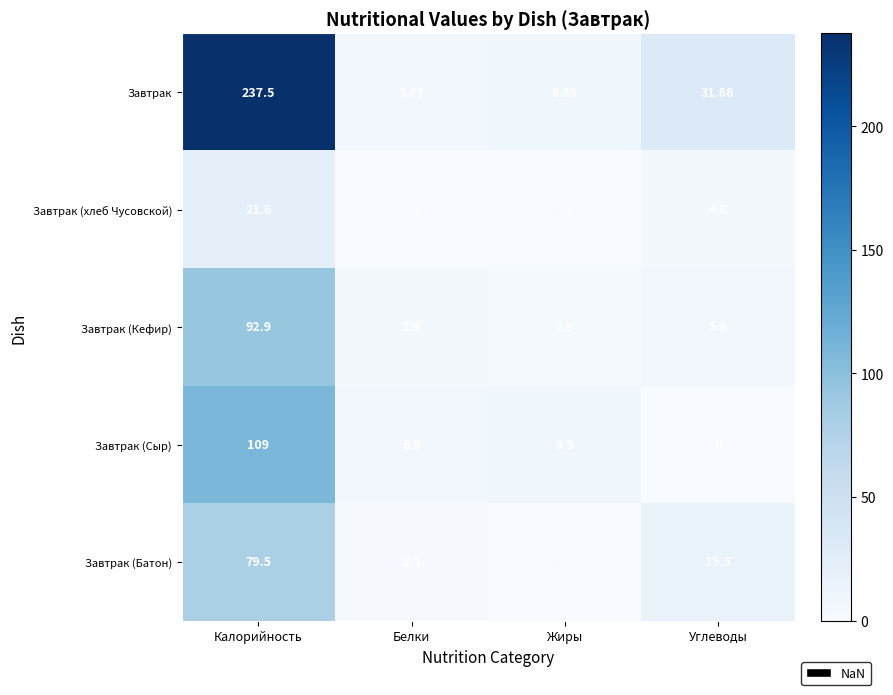

Is the value of Завтрак at Жиры greater than the value of Завтрак (Сыр) at Жиры?

Yes